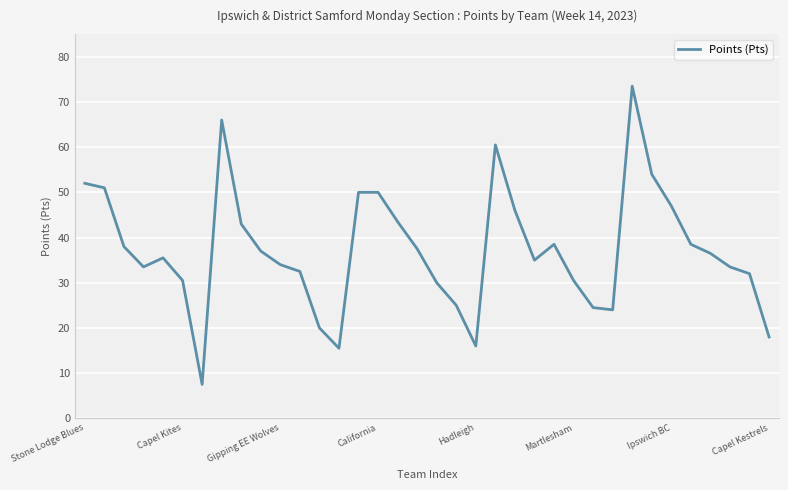

How many distinct data groups are displayed?

1